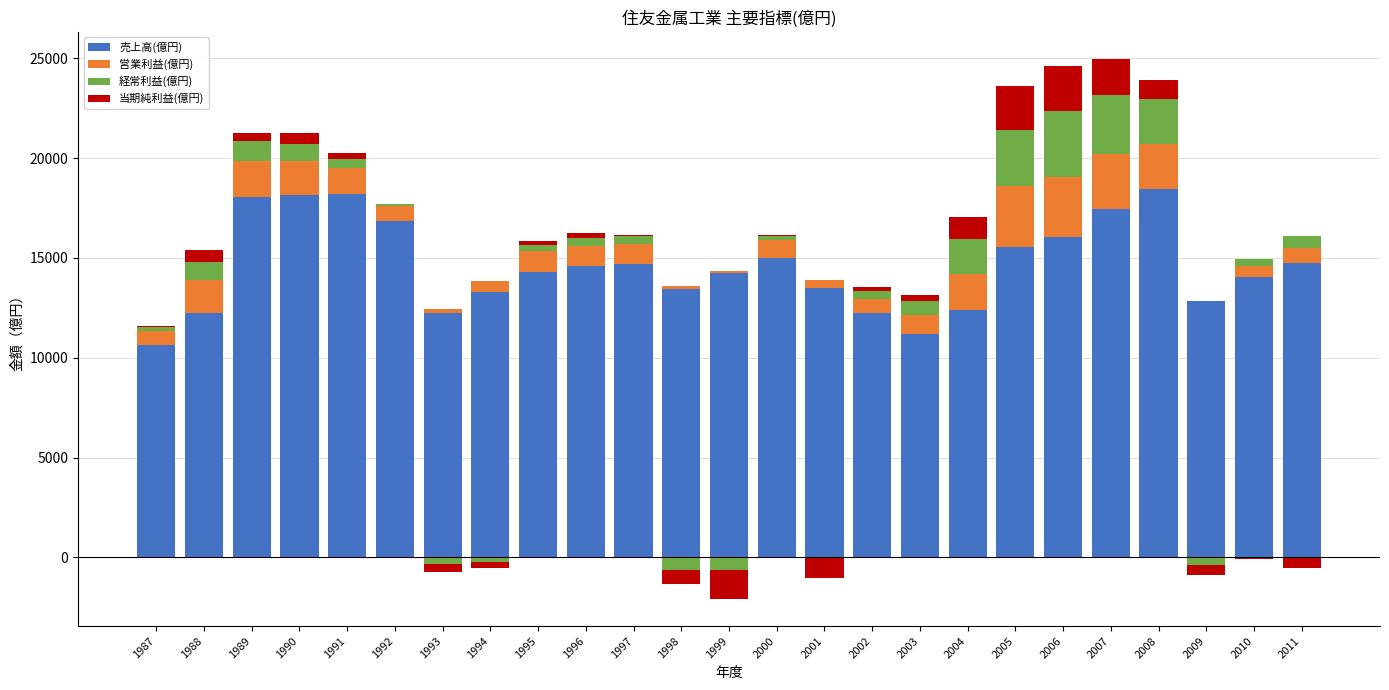

How many data points in 営業利益(億円) are less than 930?

12